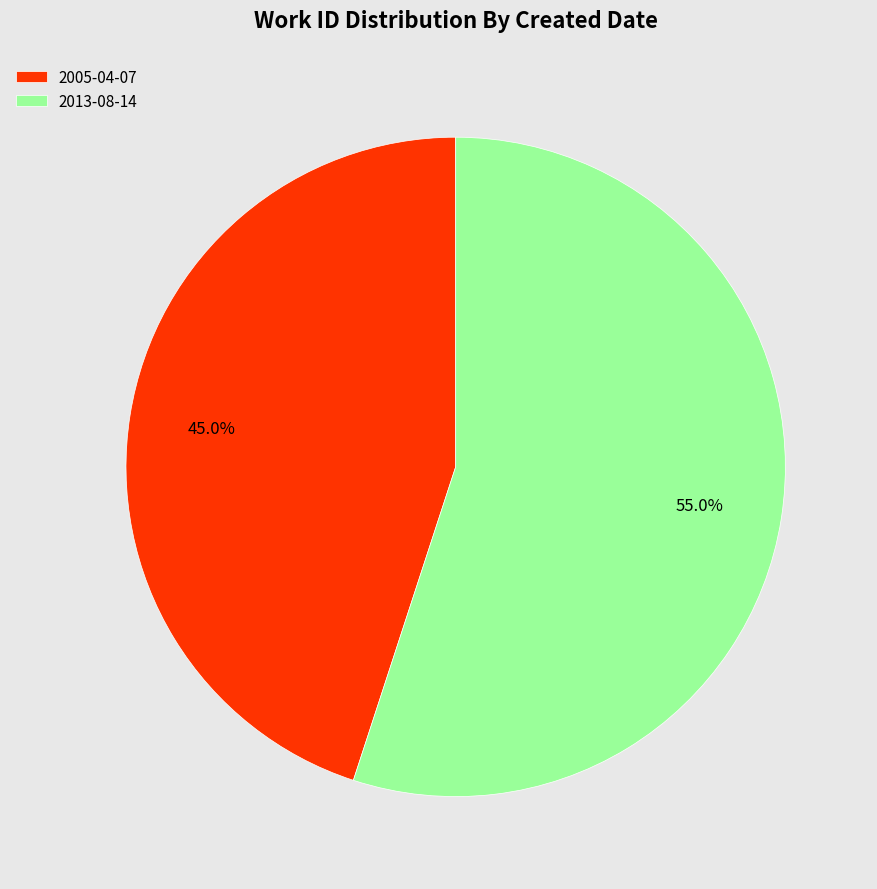

Count the number of slices in the pie.

2